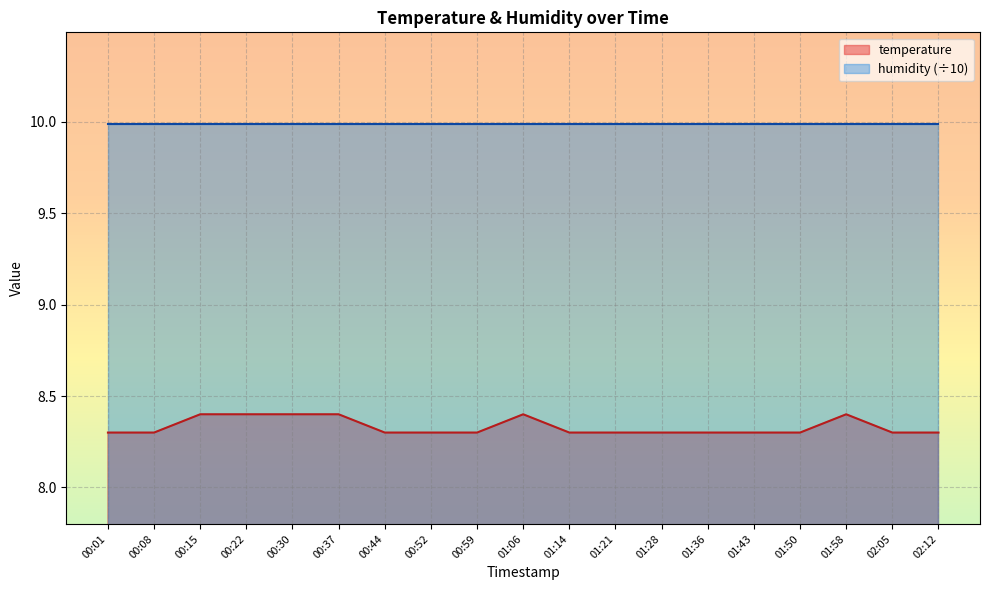

At which category does the data reach its first local peak?

01:06